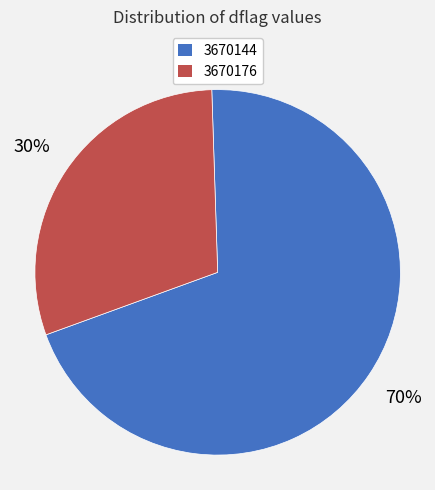

The 3670176 slice represents 30% of the pie. True or false?

True